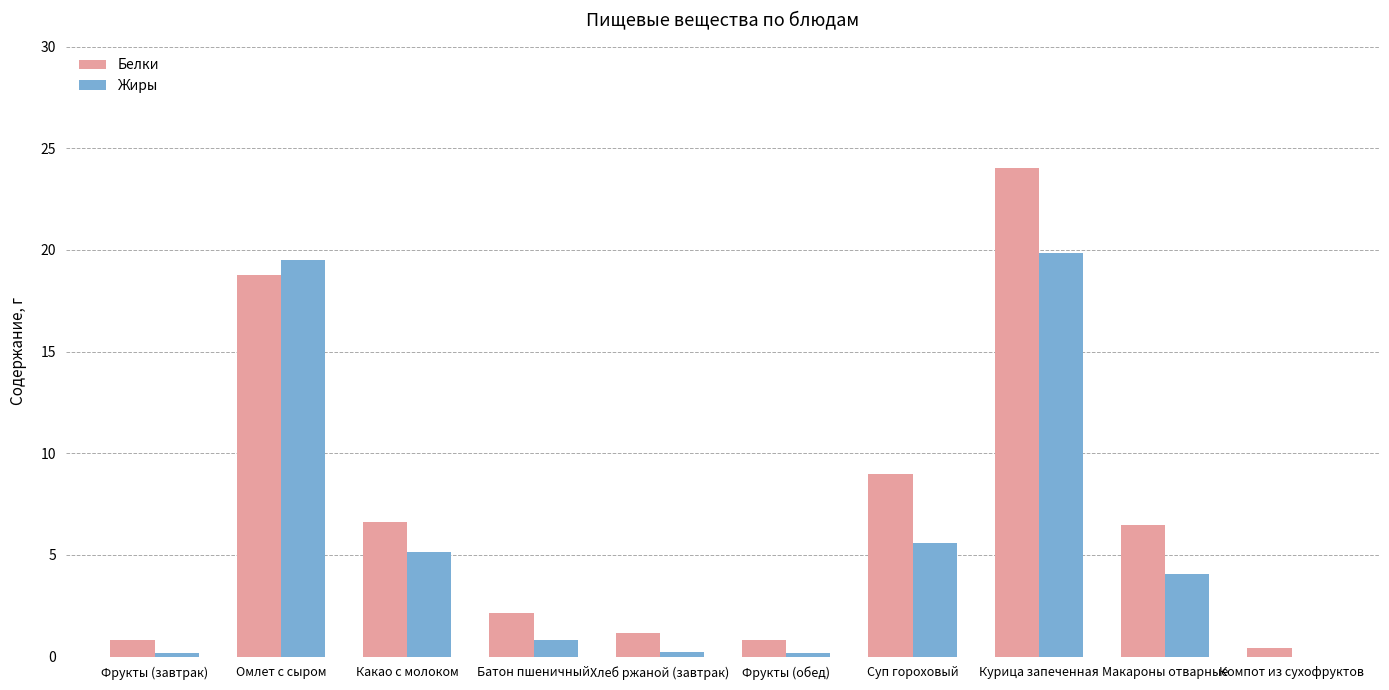

How many groups of bars are there?

10